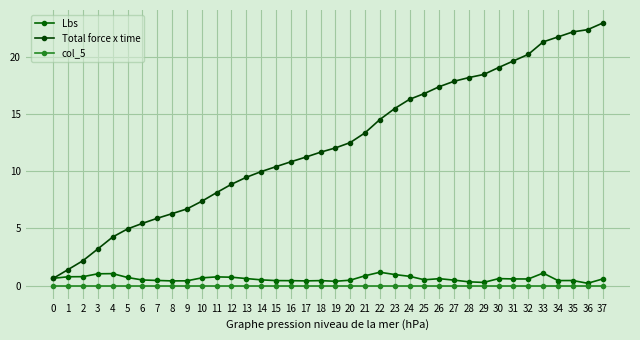

At which label does Total force x time first exceed 12?

19